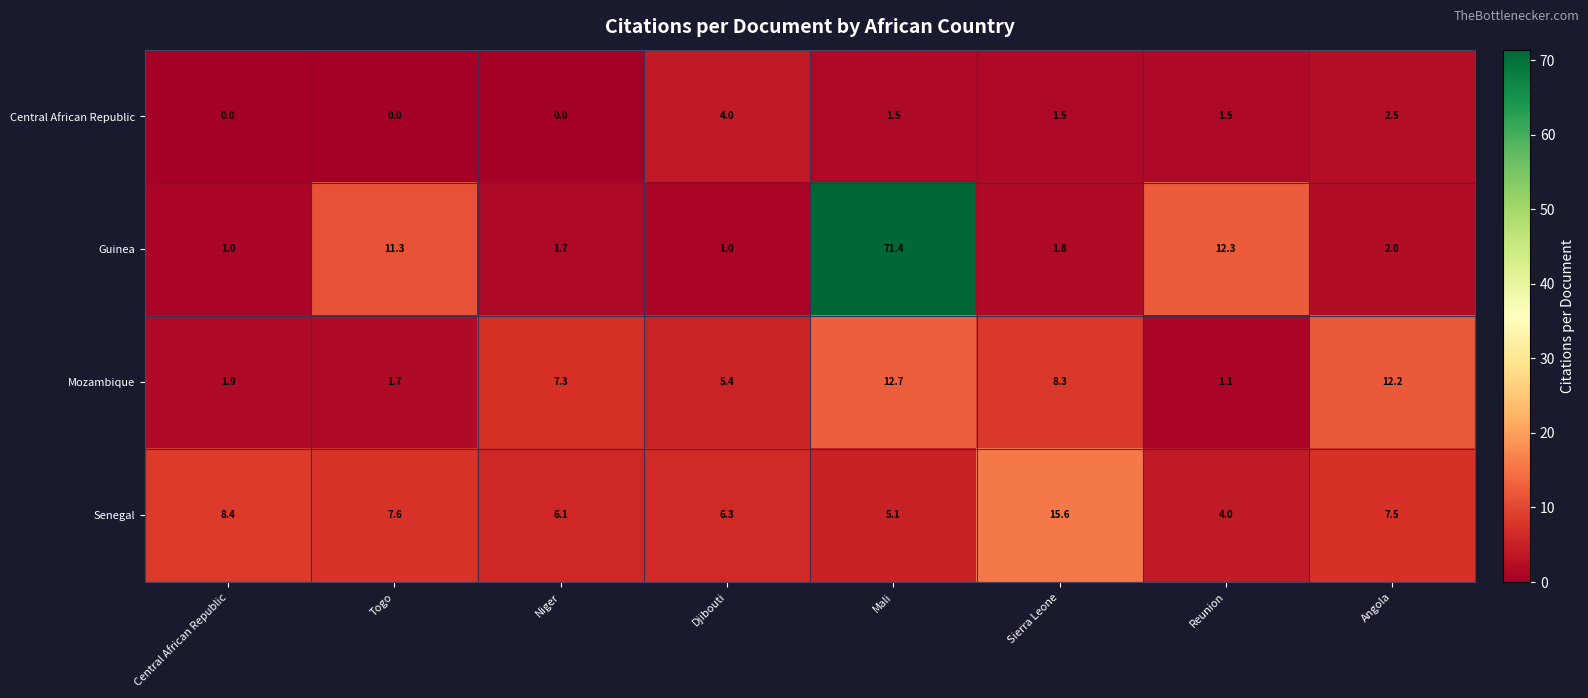

At which label does Senegal first exceed 7?

Central African Republic